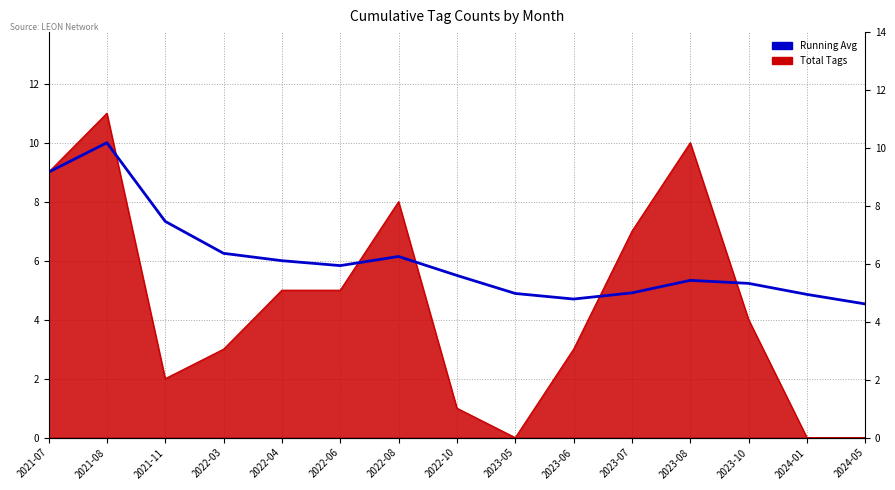

What is the average value?

6.0